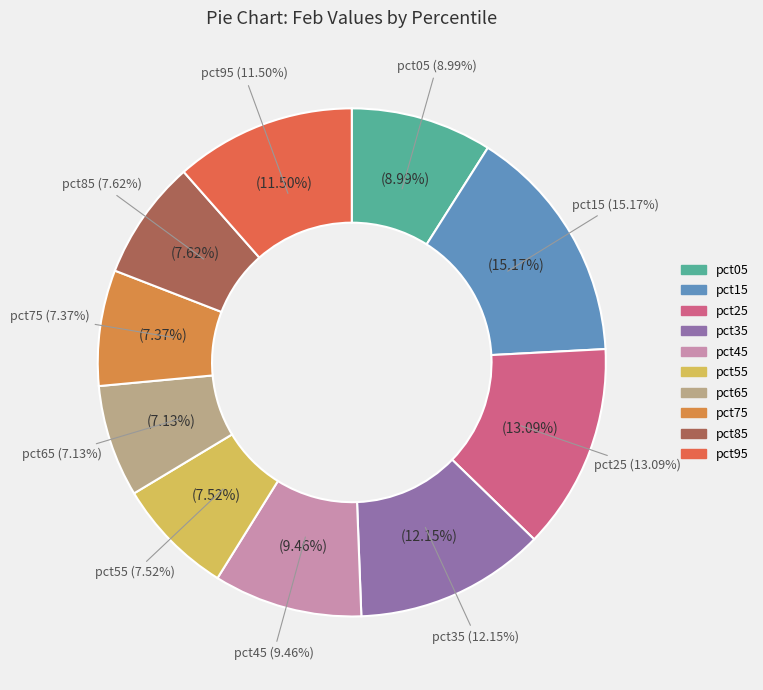

Is there any slice that represents more than half of the pie?

No